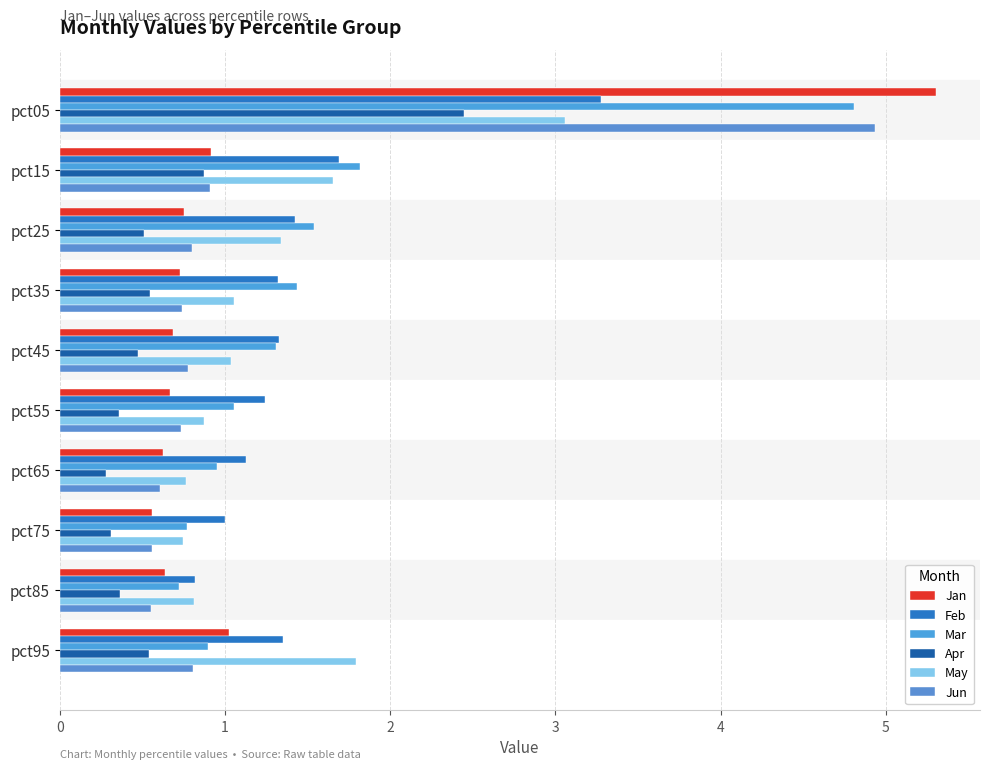

How many series are shown in this chart?

6